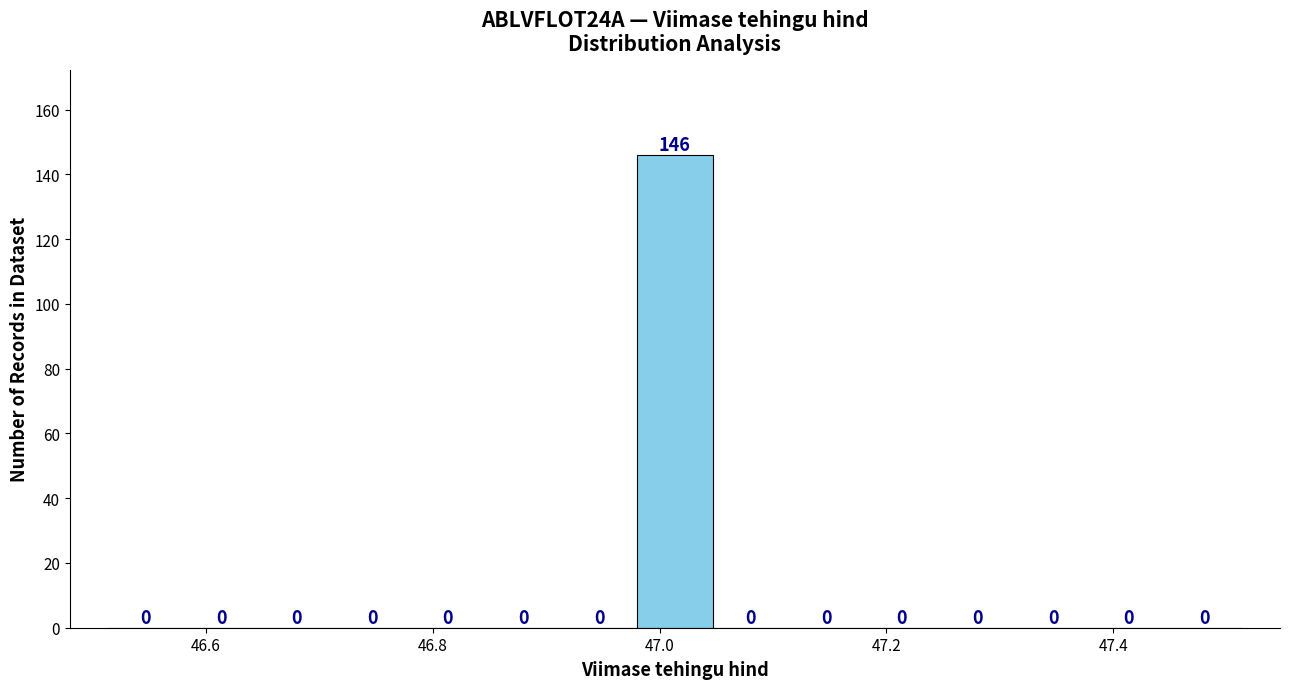

Read against the x-axis, roughly where is the centre of the tallest bar?

47.02